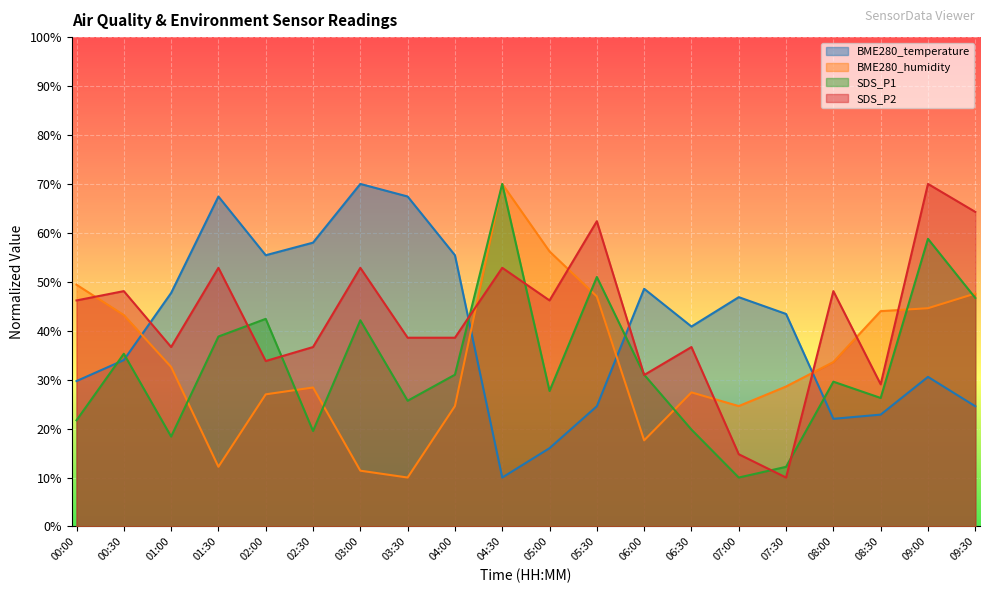

Which series has the largest range (max minus min)?

BME280_temperature